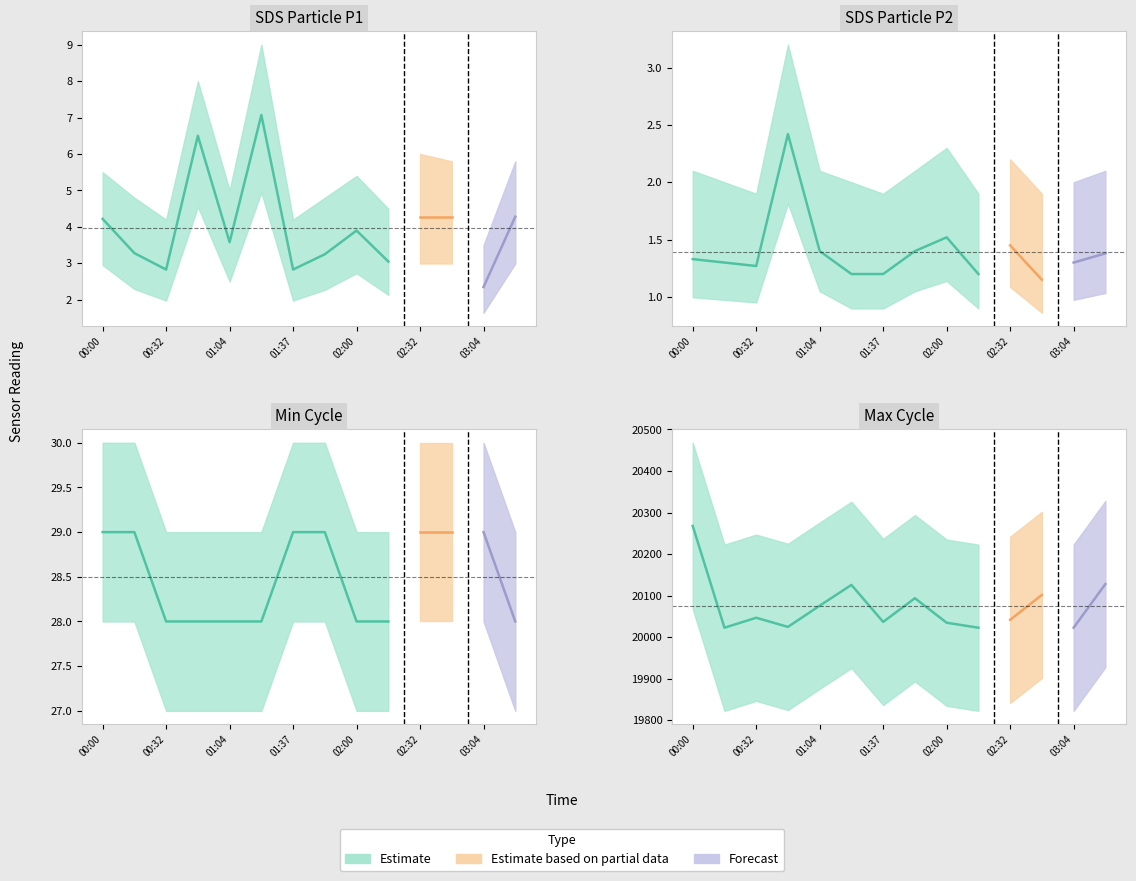

What is the value of the SDS_P2 point at the 9th from the left?

1.5